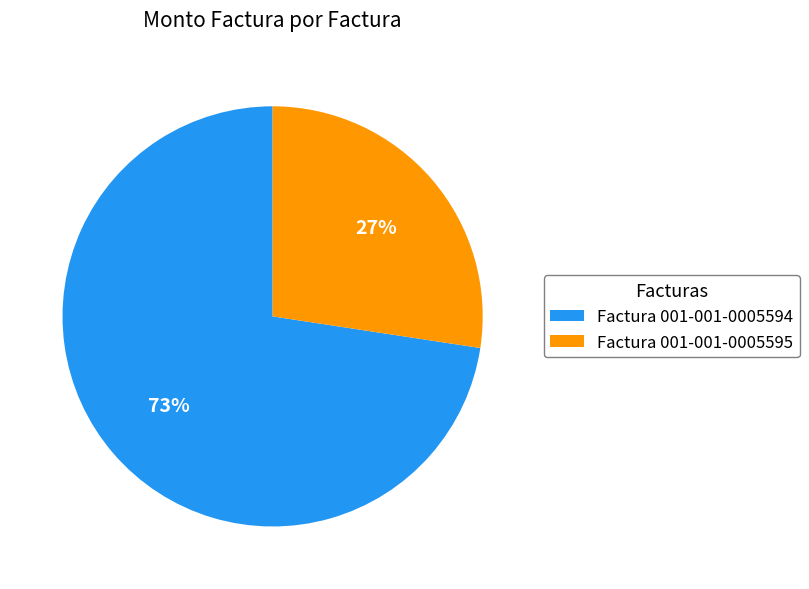

Which has a higher value, Factura 001-001-0005594 or Factura 001-001-0005595?

Factura 001-001-0005594